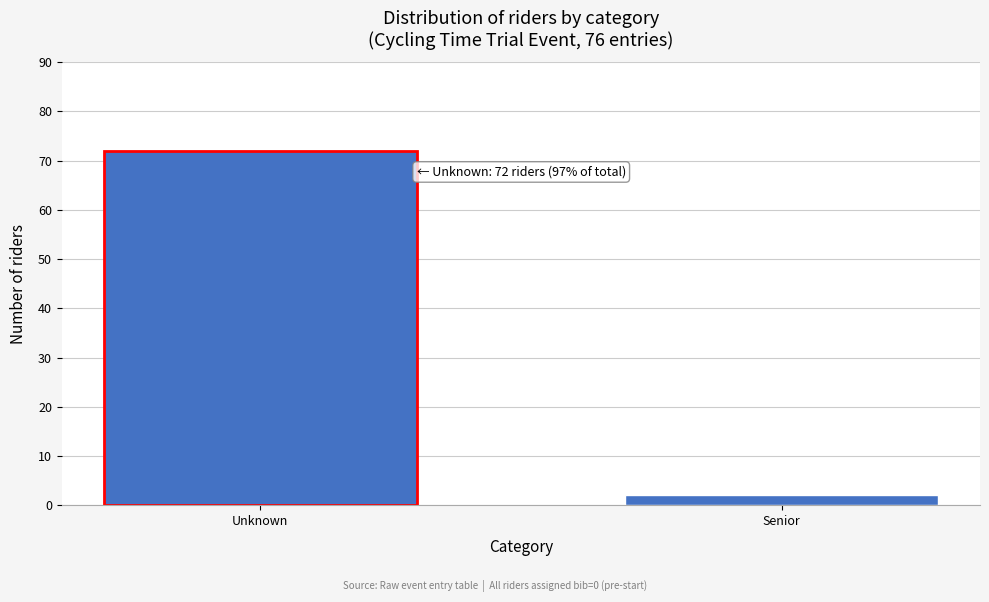

Reading right to left, extract all data points from this chart.

2	72